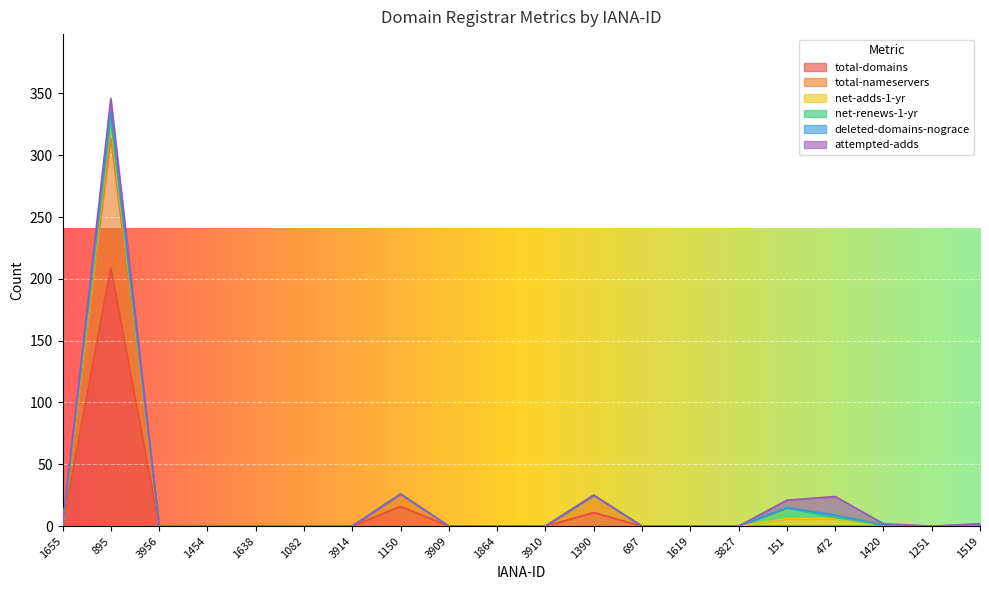

What is the average value of the total-nameservers series?

6